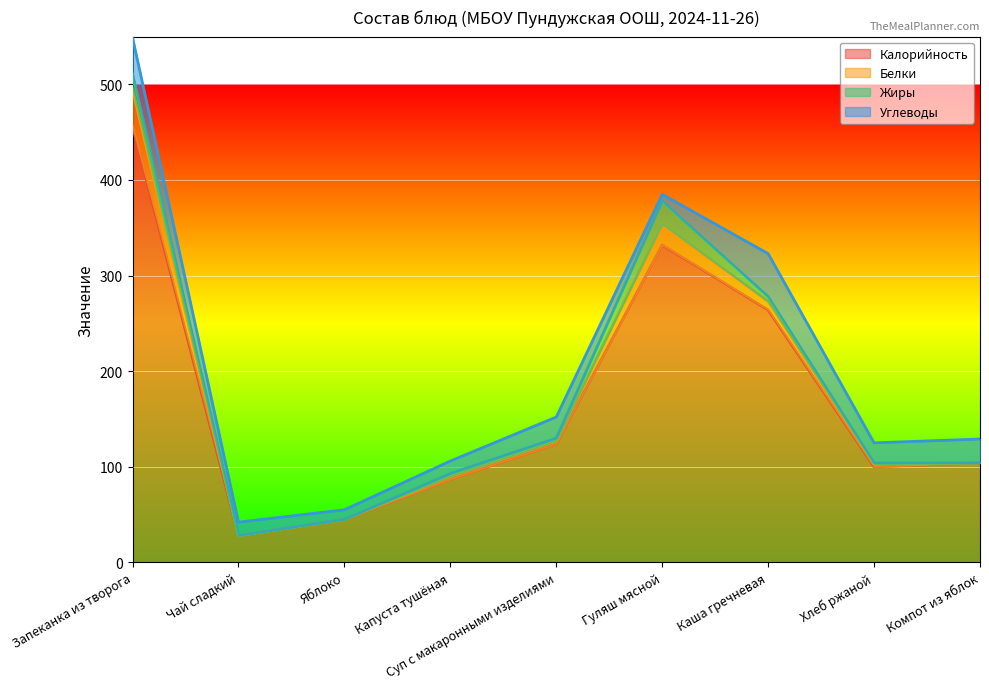

Read the Жиры value at Каша гречневая, to the nearest 5.

5